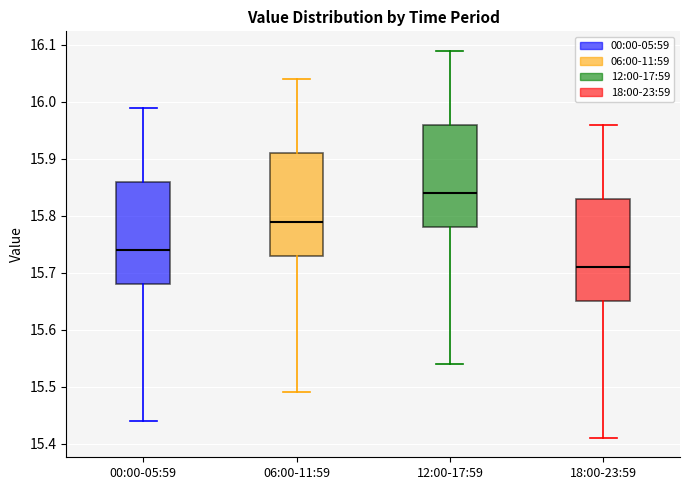

Which box has the lowest median line?

18:00-23:59